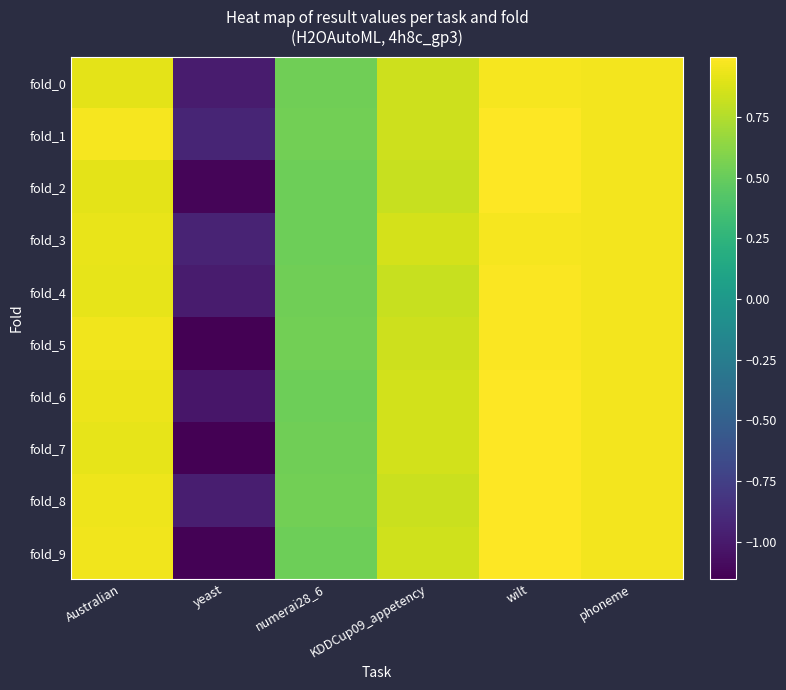

What is the total value across all series at phoneme?

9.6